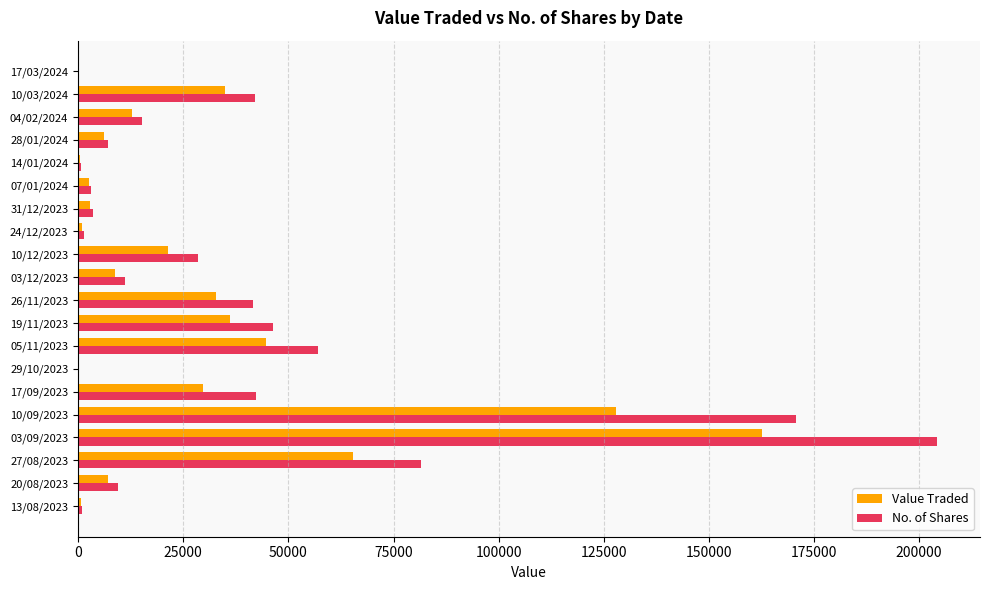

At which label does No. of Shares reach its peak?

03/09/2023